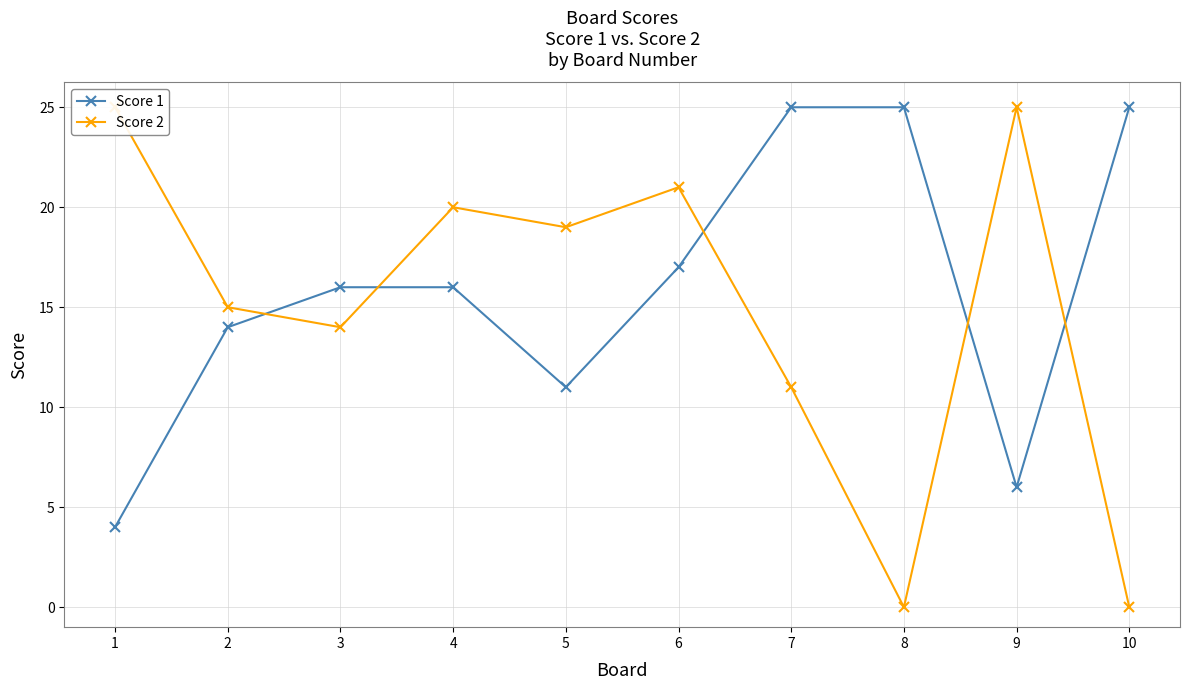

How many lines are shown in the chart?

2